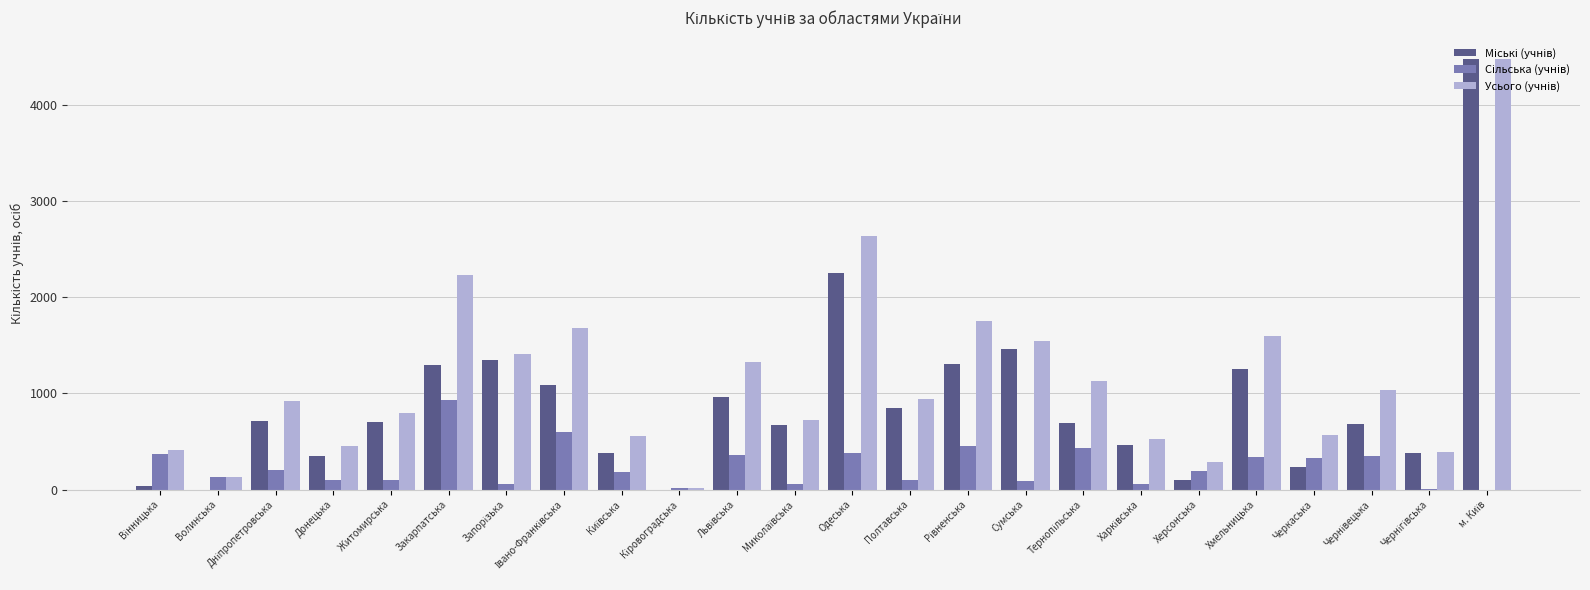

What is the difference between the second highest and second lowest values in the Усього (учнів) series?

2507